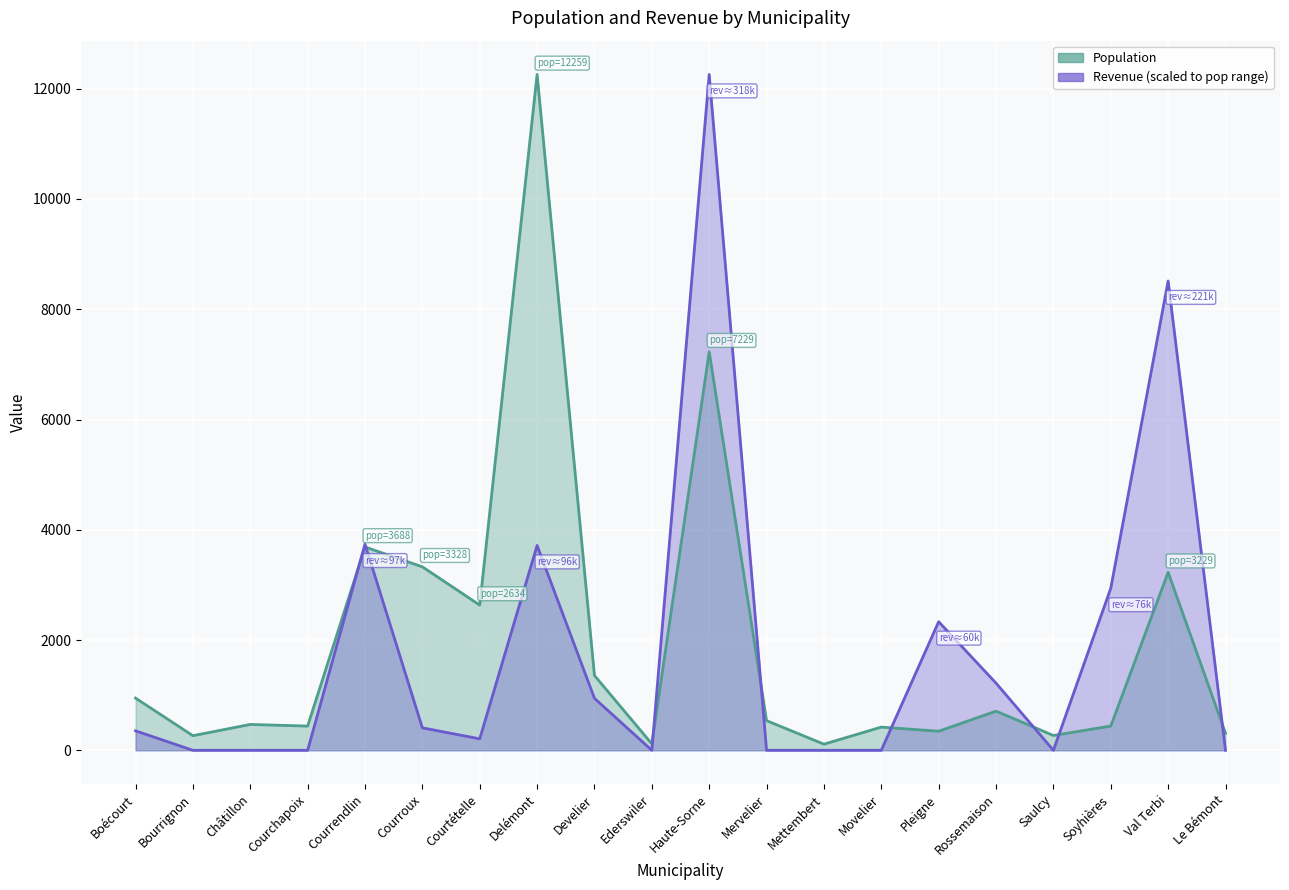

What is the average value of the Revenue series?

1831.4